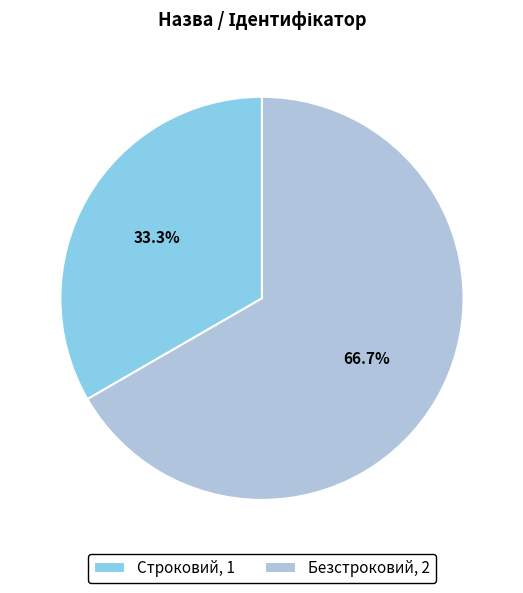

To the nearest percent, what is the difference between the Строковий and Безстроковий slice percentages?

33%